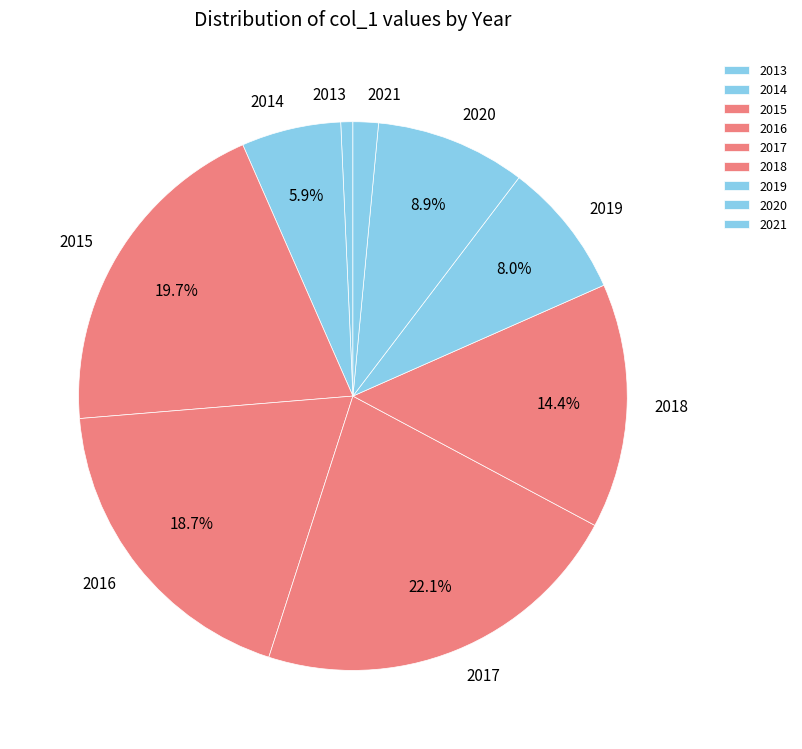

What is the ratio of the value at 2014 to the value at 2016?

0.3